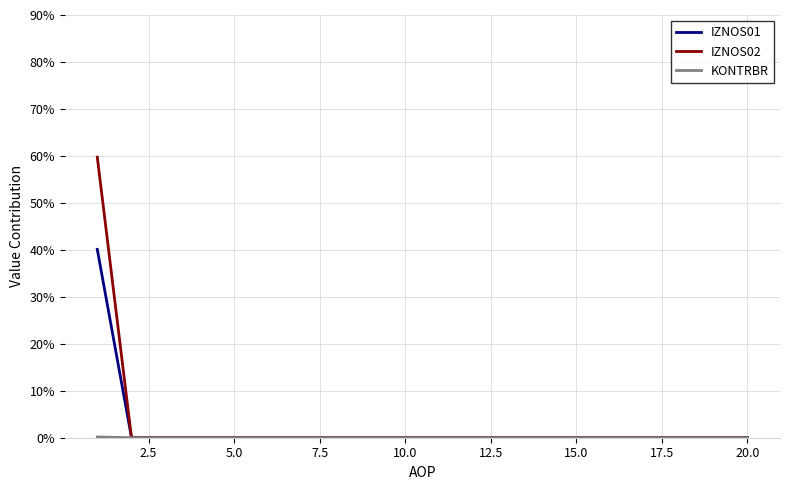

What is the greatest value displayed?

59.7